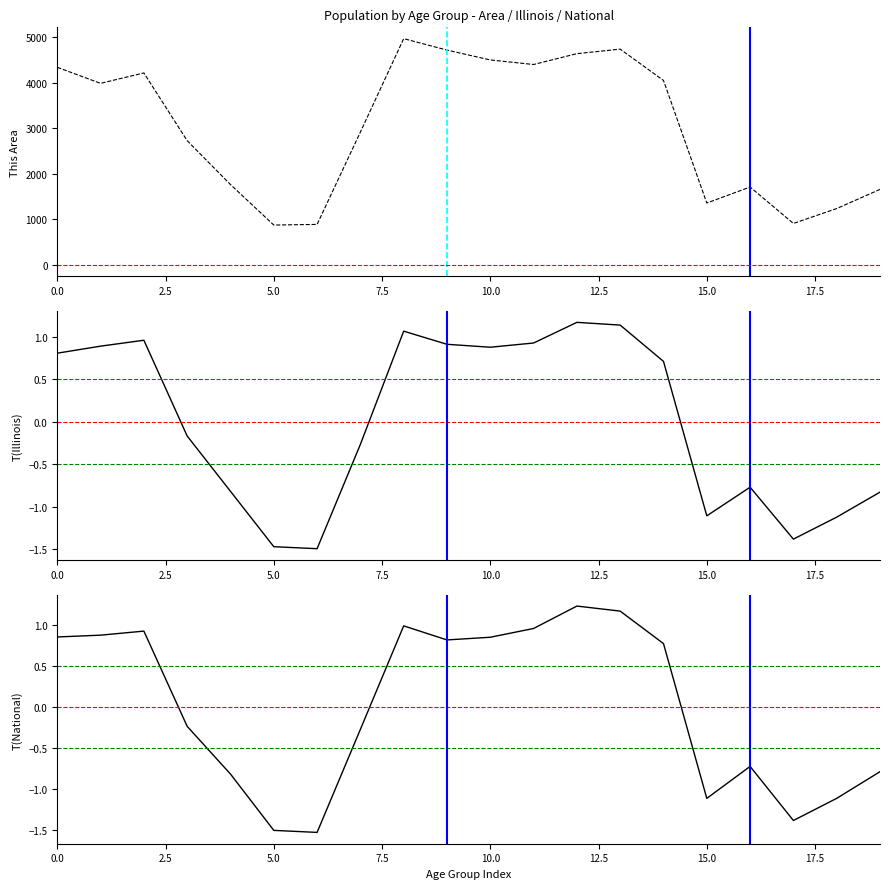

What is the greatest value displayed?

4964.0